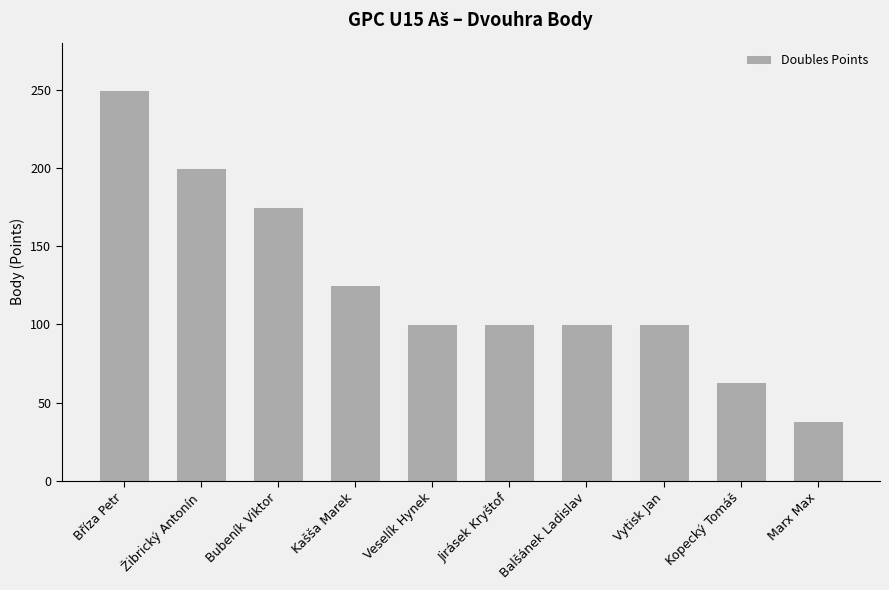

Approximately how many times larger is the value at Žibrický Antonín compared to Veselík Hynek?

2.0